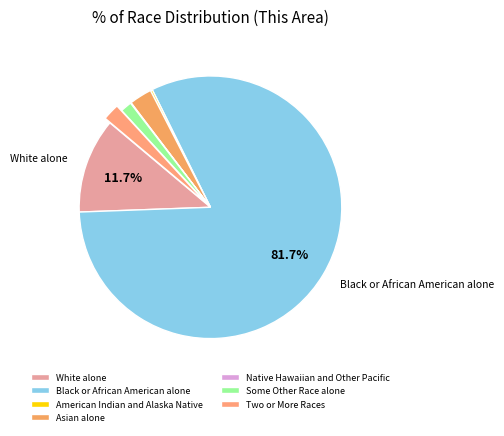

Between American Indian and Alaska Native and Black or African American alone, which is larger?

Black or African American alone